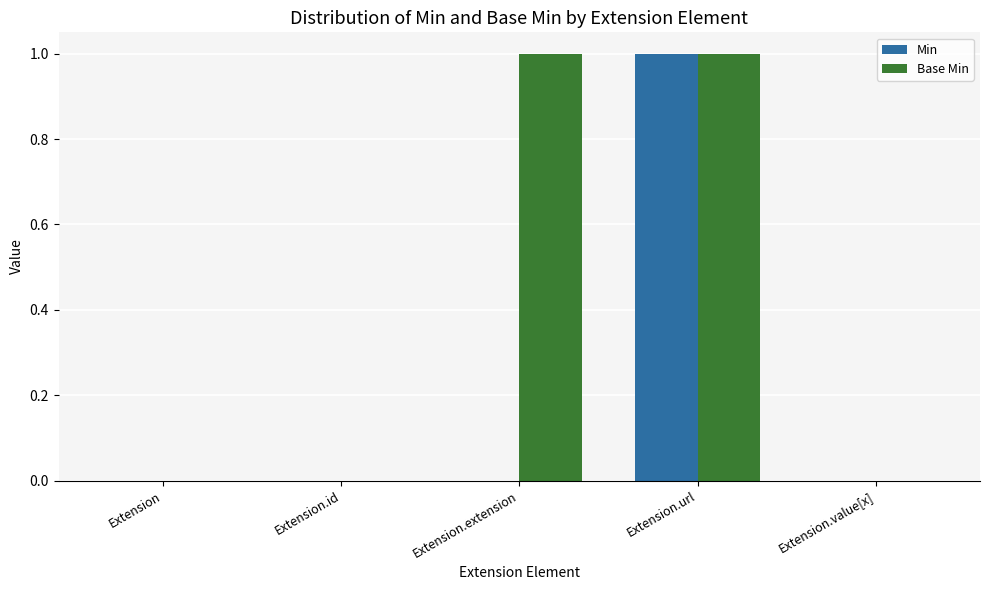

What is the approximate value of Base Min at Extension.extension?

1